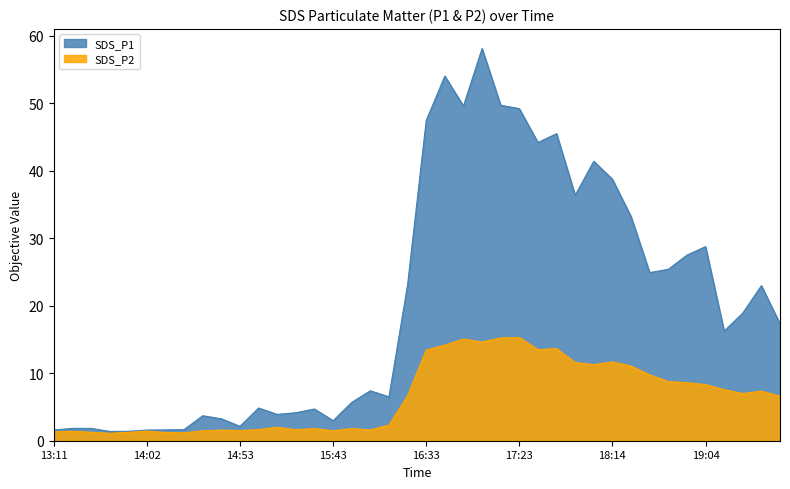

Rank the series by their maximum value, from lowest to highest.

SDS_P2, SDS_P1